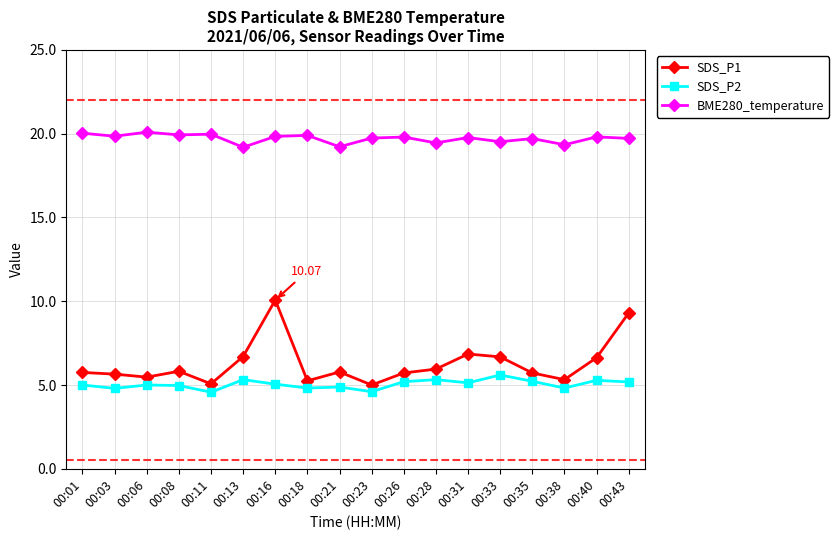

True or false: BME280_temperature and SDS_P1 intersect in this chart.

False